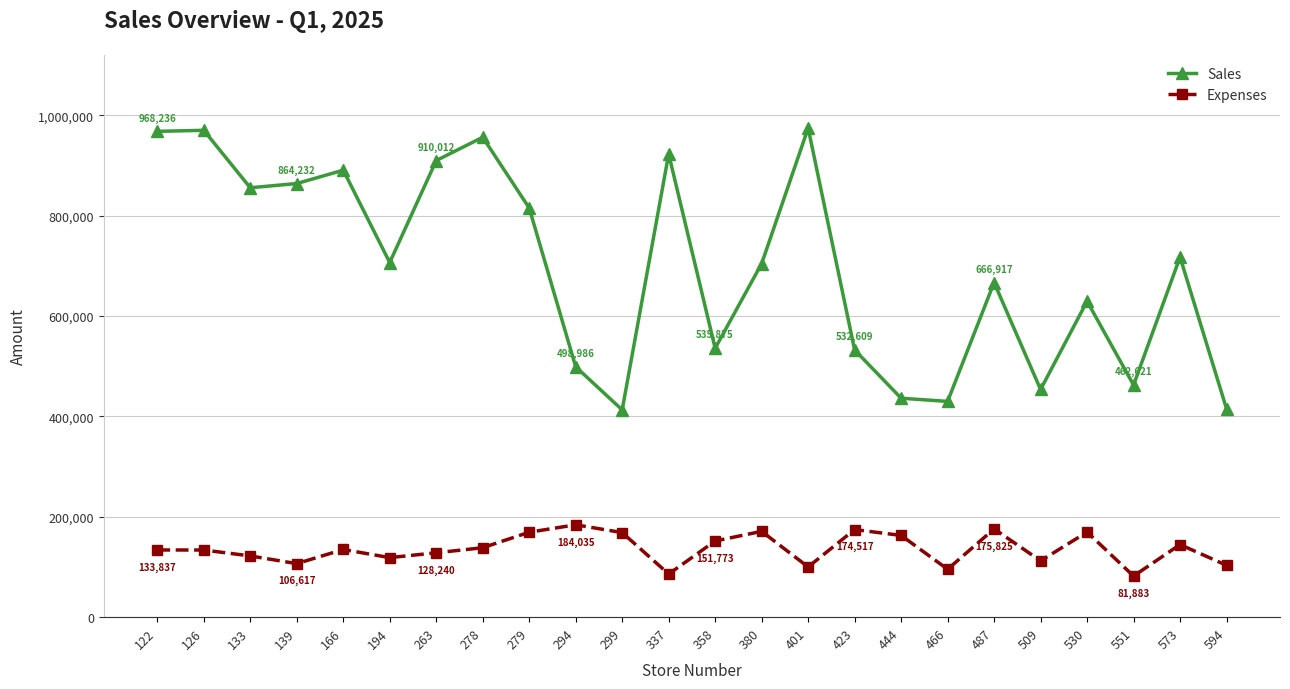

Is this an area chart (filled region under the line)?

No